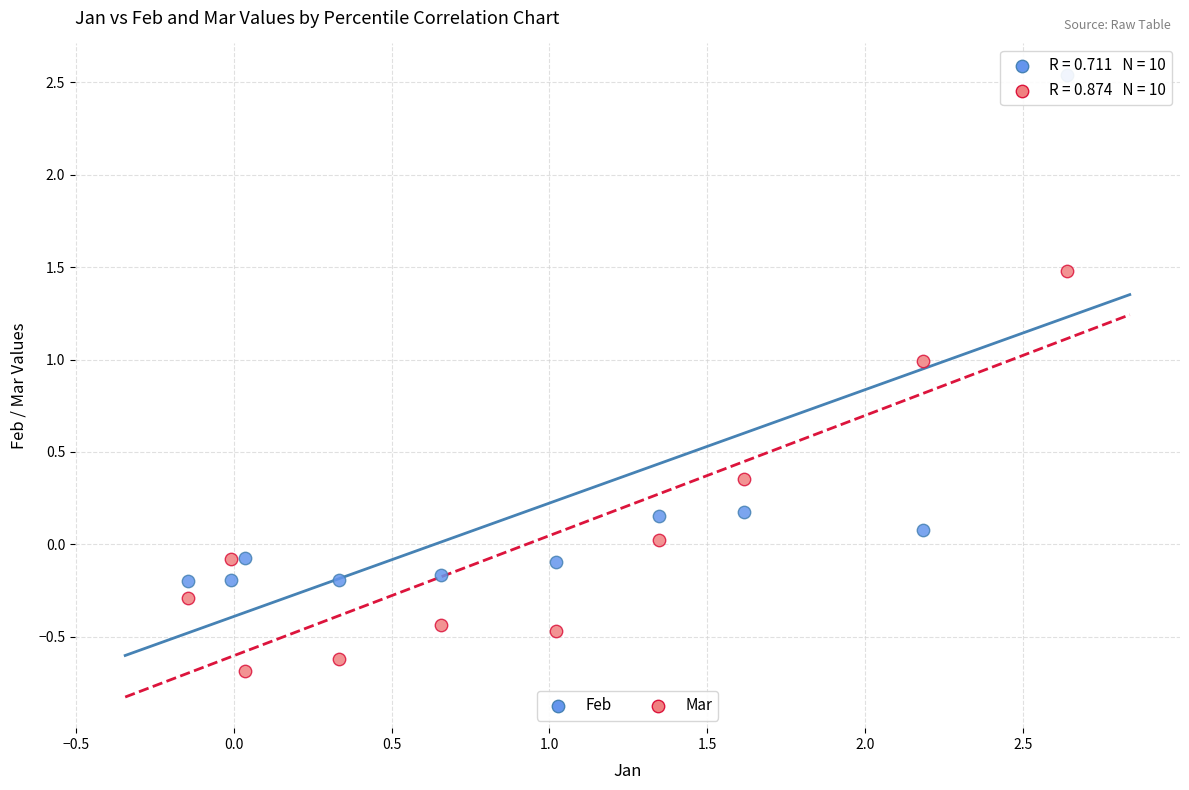

Across all data points, what is the range of X values (max minus min)?

2.8